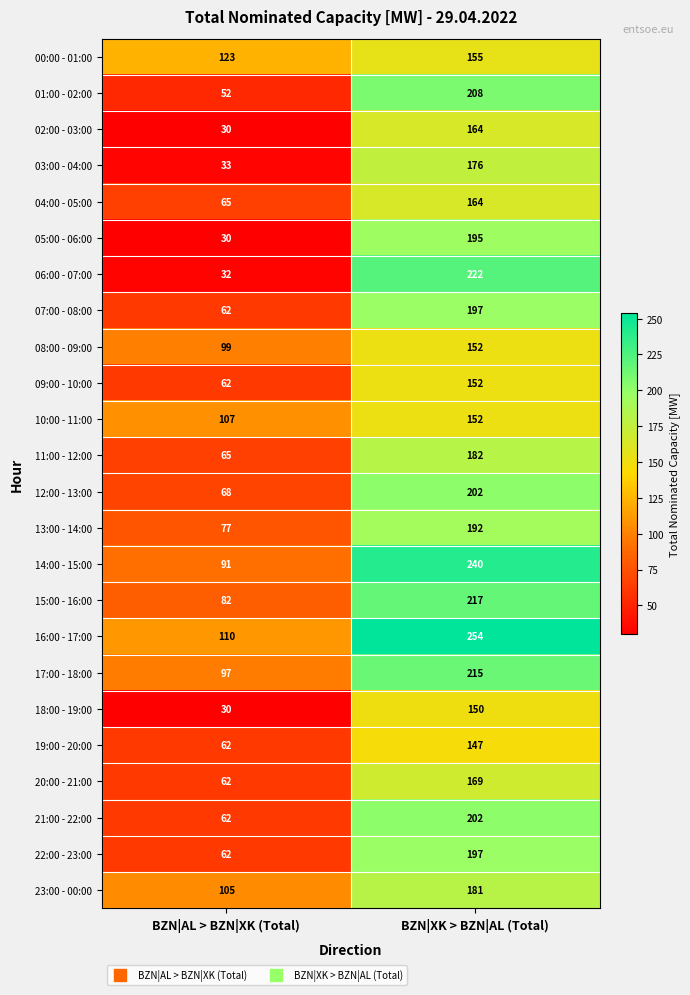

True or false: 01:00 - 02:00 has a value of 208 at BZN|XK > BZN|AL (Total).

True